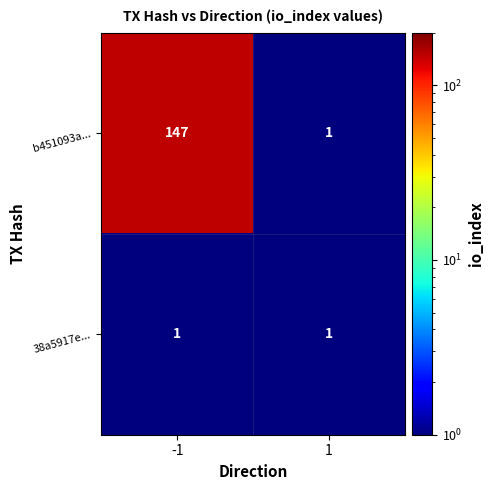

What is the maximum value for b451093a...?

147